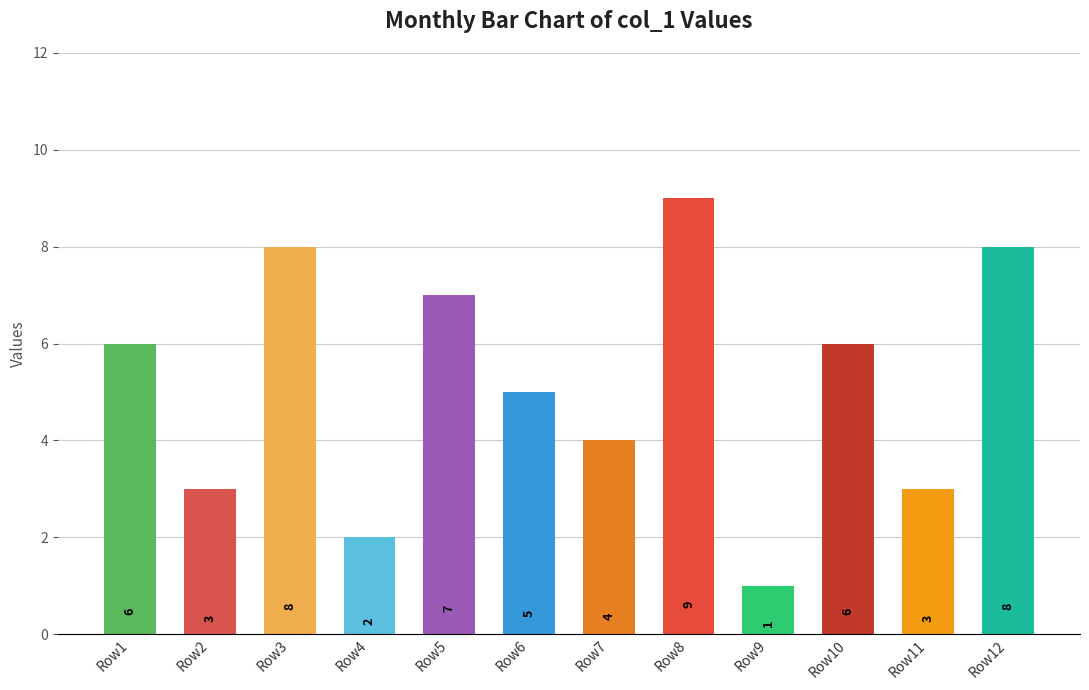

At which category does the chart reach its peak across all series?

Row8